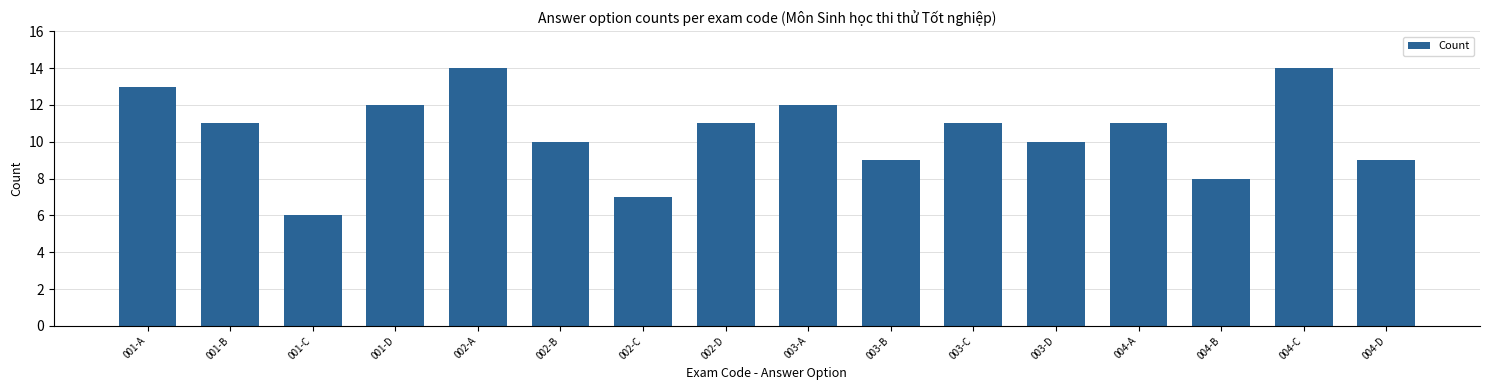

What position from the left is 001-A?

1